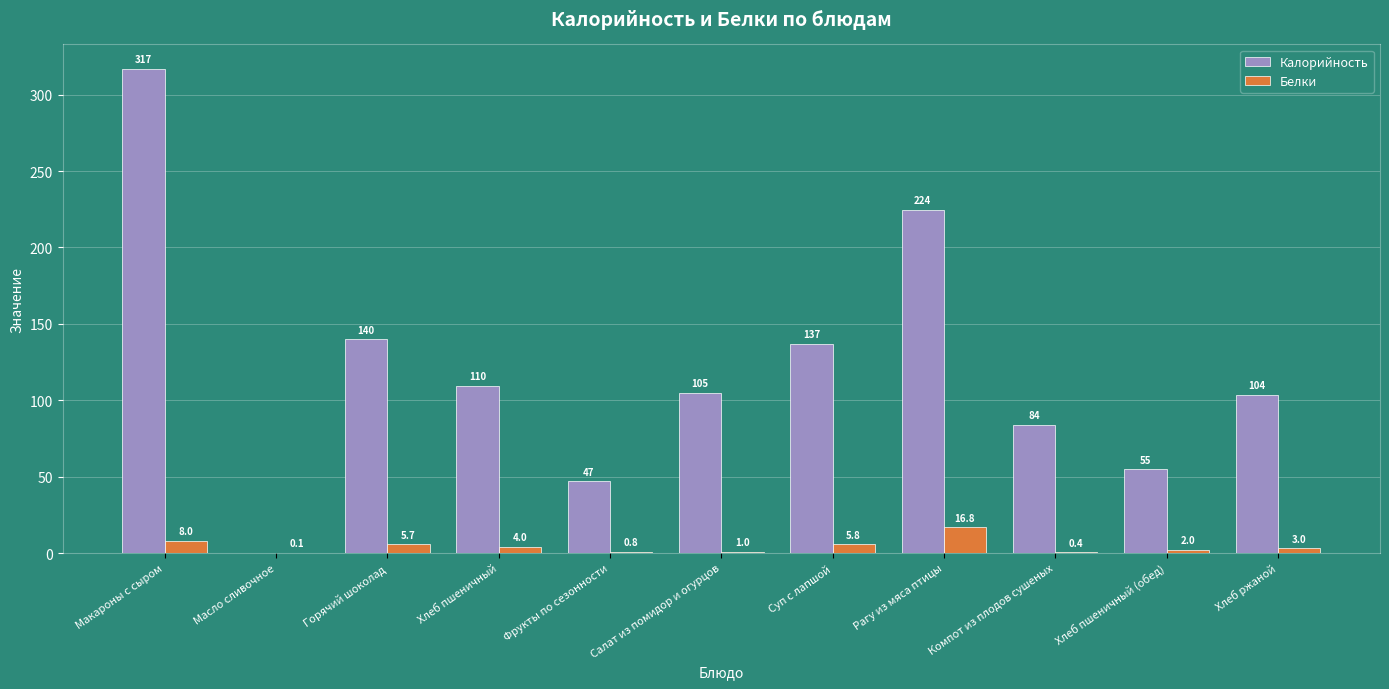

At which category does the chart reach its peak across all series?

Макароны с сыром